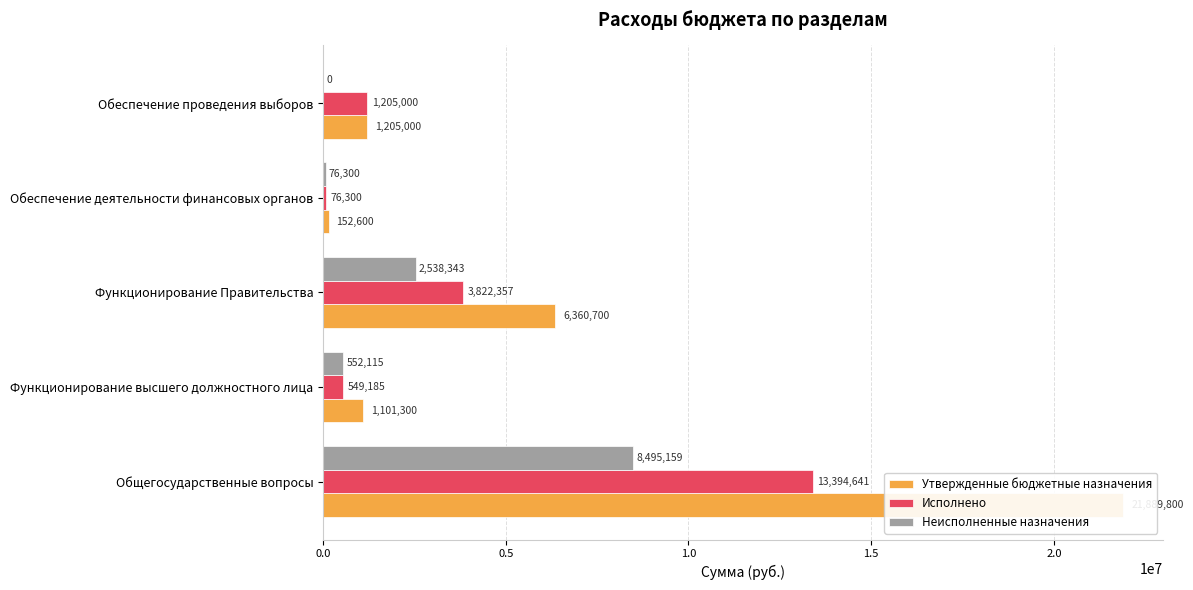

The value of Исполнено at Функционирование высшего должностного лица is 549185.3. True or false?

True